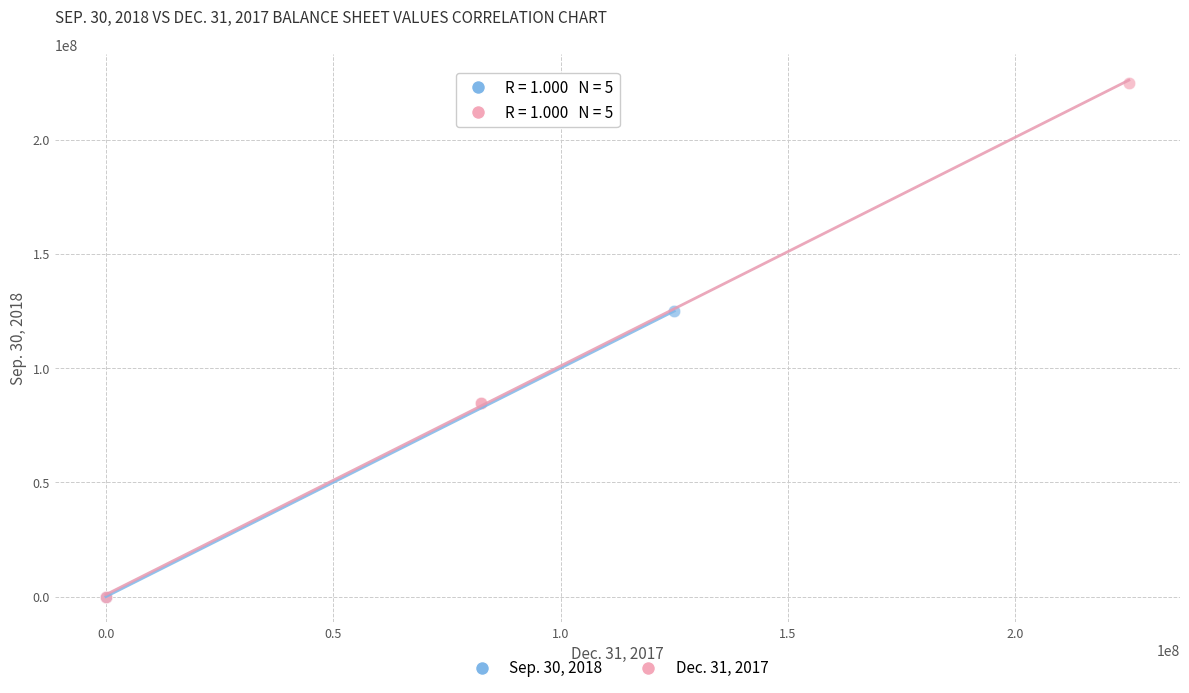

Which series contains the highest Y value?

Dec. 31, 2017